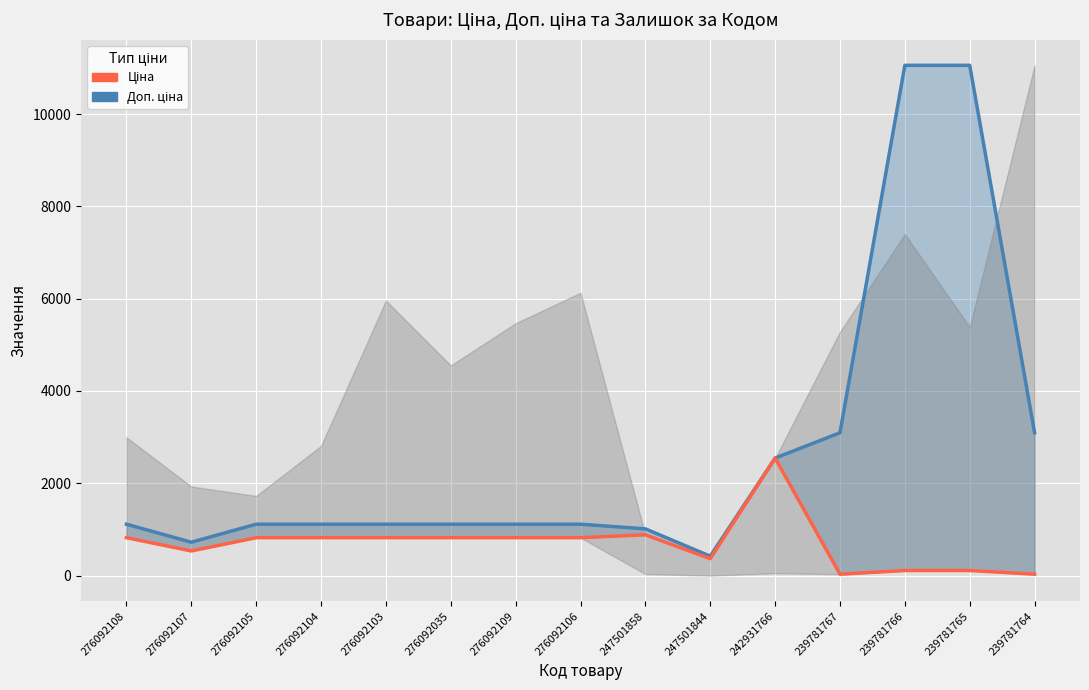

Rank the series by their maximum value, from highest to lowest.

Доп. ціна, Ціна